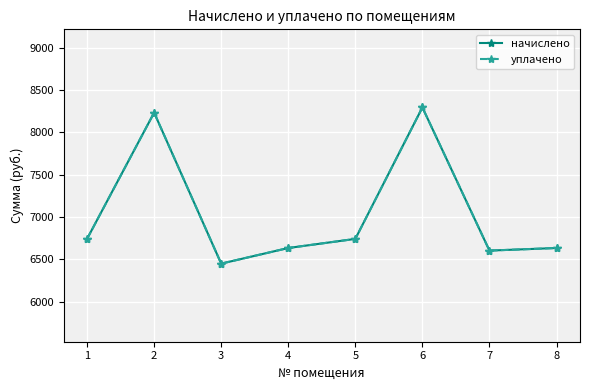

At which category does начислено reach its first local valley?

3